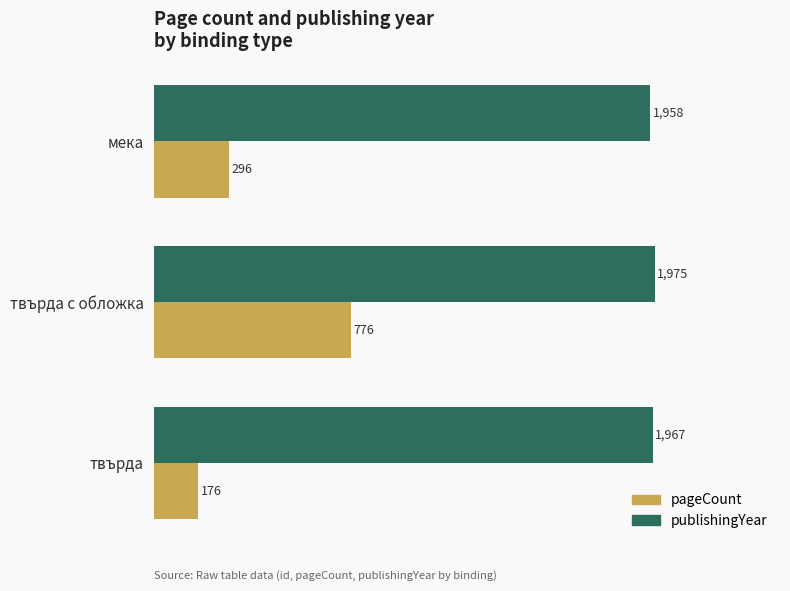

What is the difference between the maximum and second lowest values in the publishingYear series?

8